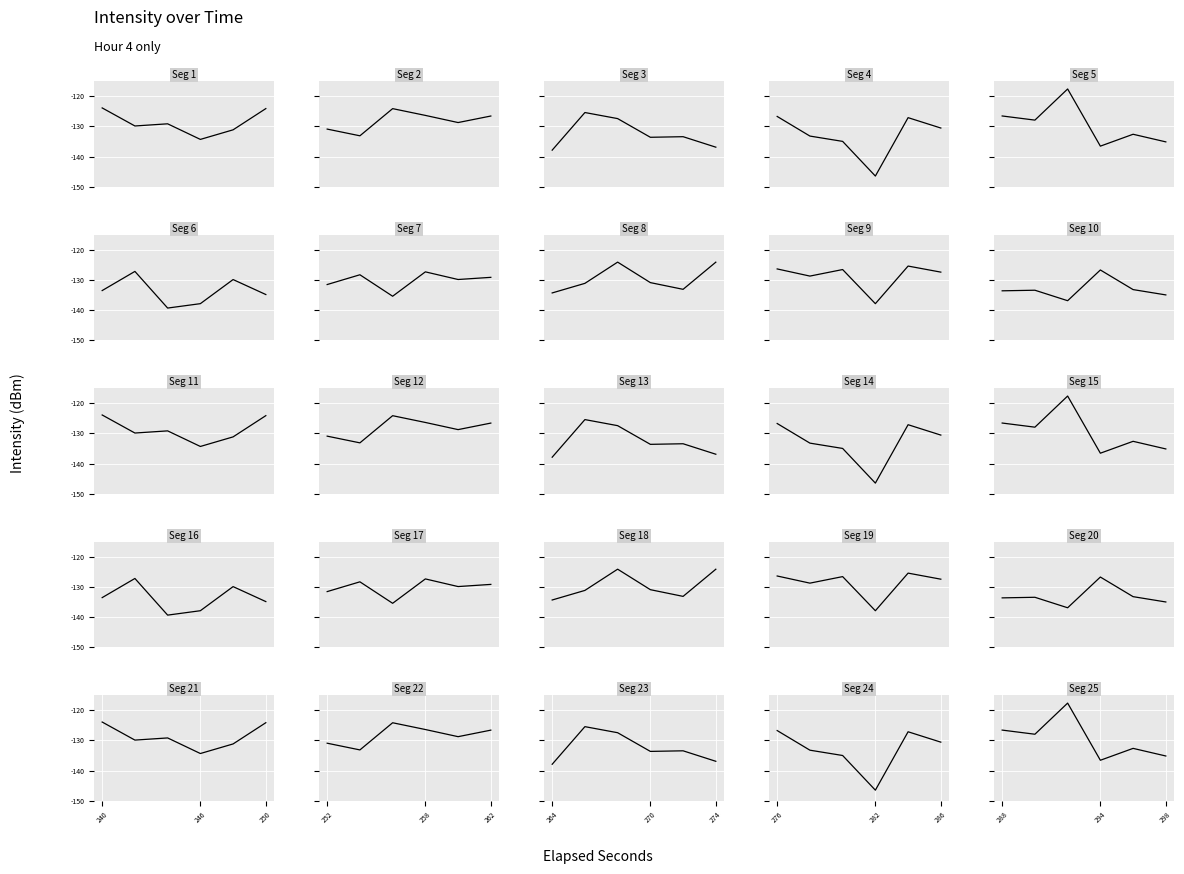

What is the average value?

-129.4